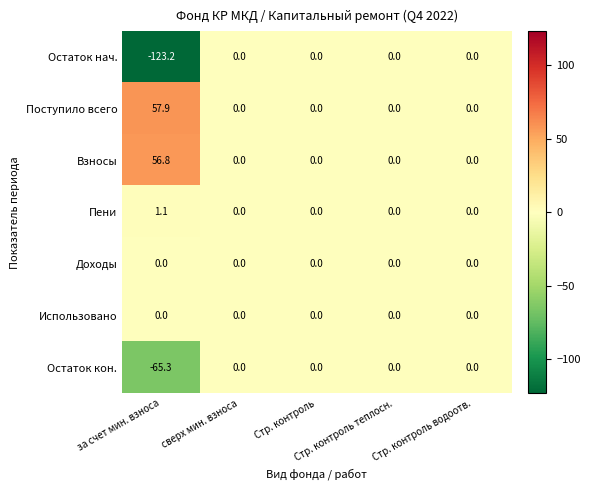

What is the maximum value shown in the chart?

57.9